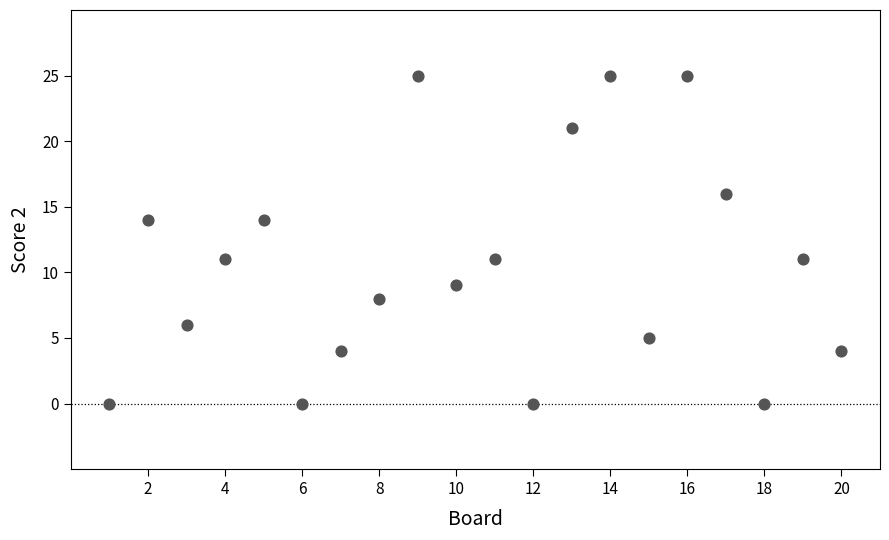

What is the range of X values (max minus min)?

19